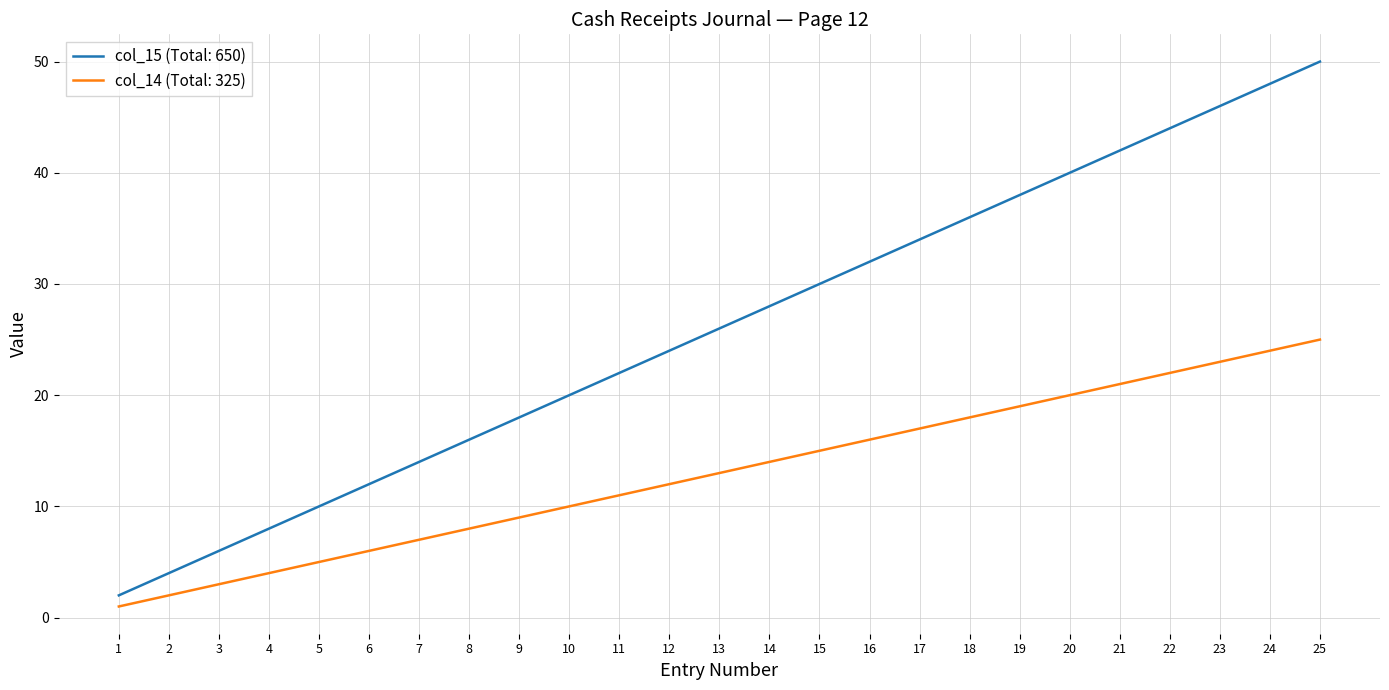

The value of col_15 (Total: 650) at 14 is 28. True or false?

True